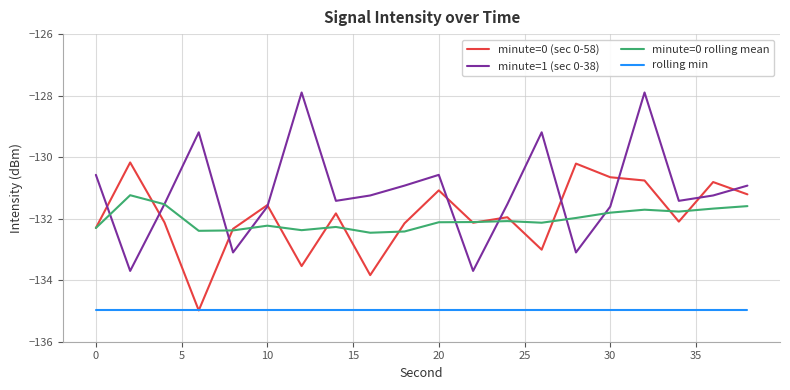

True or false: minute=1 (sec 0-38) and rolling min intersect in this chart.

False